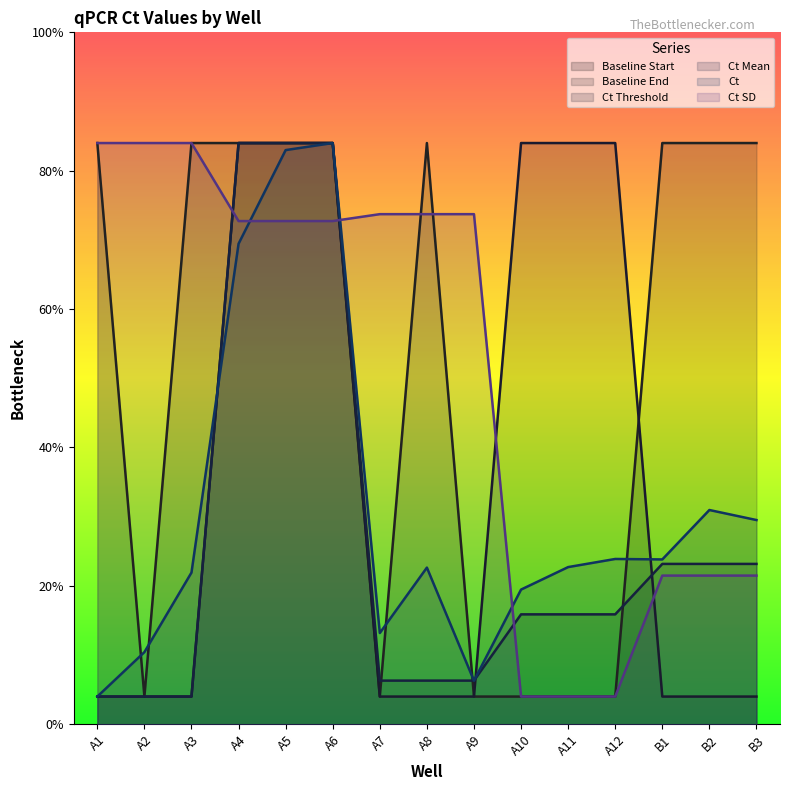

The value of Baseline End at A8 is 21.0. True or false?

True